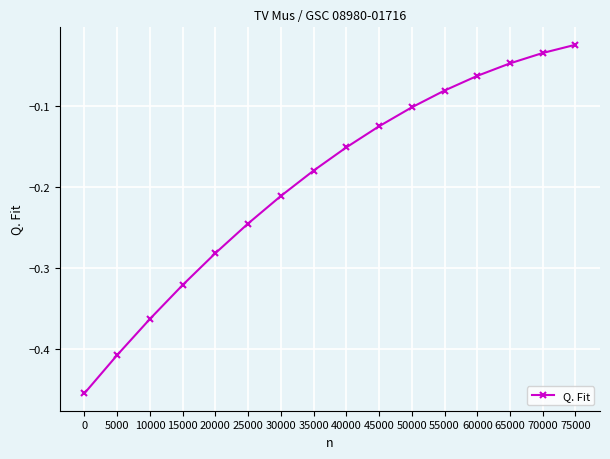

How many categories are shown in the chart?

16